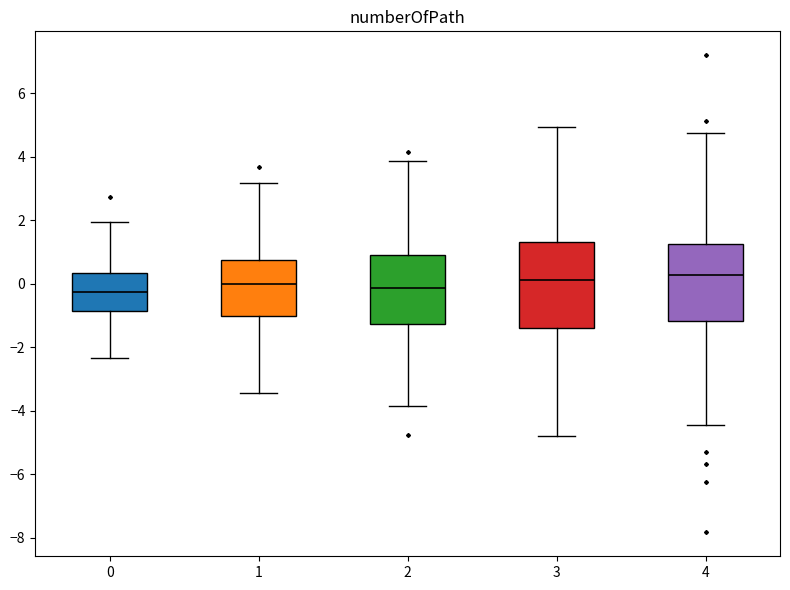

Reading left to right, read every box against the y-axis: the position of its median line, the range the box covers, and the ends of its whiskers. The values are not printed on the chart, so give them approximately, as read against the axis.

0: median -0.2, box -0.8 to 0.4, whiskers -2.4 to 2.0
1: median 0.0, box -1.0 to 0.8, whiskers -3.4 to 3.2
2: median -0.2, box -1.2 to 1.0, whiskers -3.8 to 3.8
3: median 0.2, box -1.4 to 1.4, whiskers -4.8 to 5.0
4: median 0.2, box -1.2 to 1.2, whiskers -4.4 to 4.8